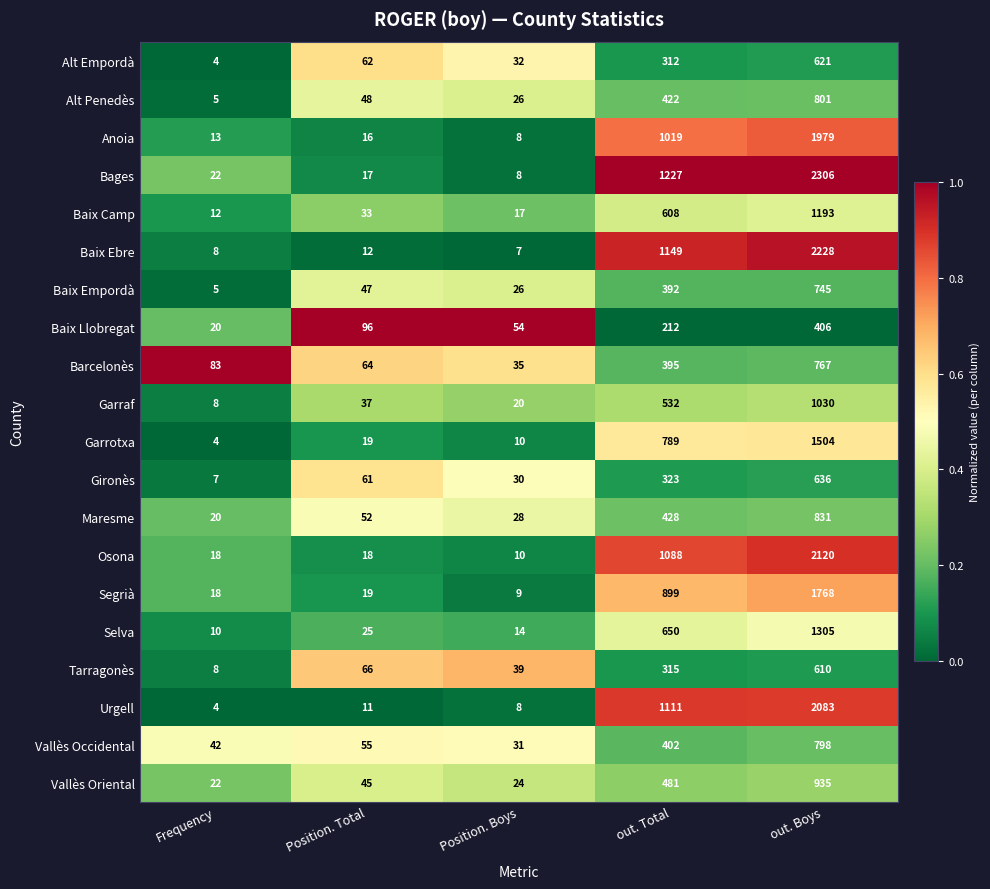

List the labels in order of Anoia value, smallest first.

Position. Boys, Frequency, Position. Total, out. Total, out. Boys